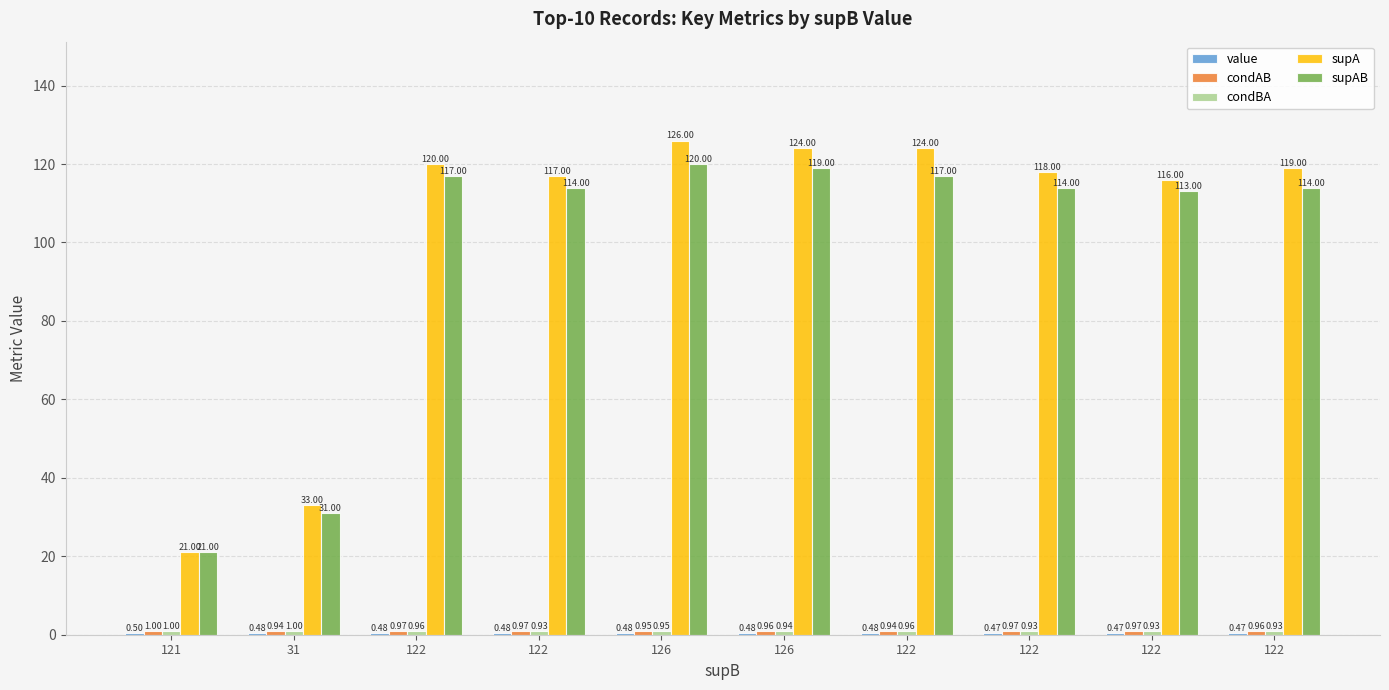

At 31, list the series in order from smallest to largest.

value, condAB, condBA, supAB, supA